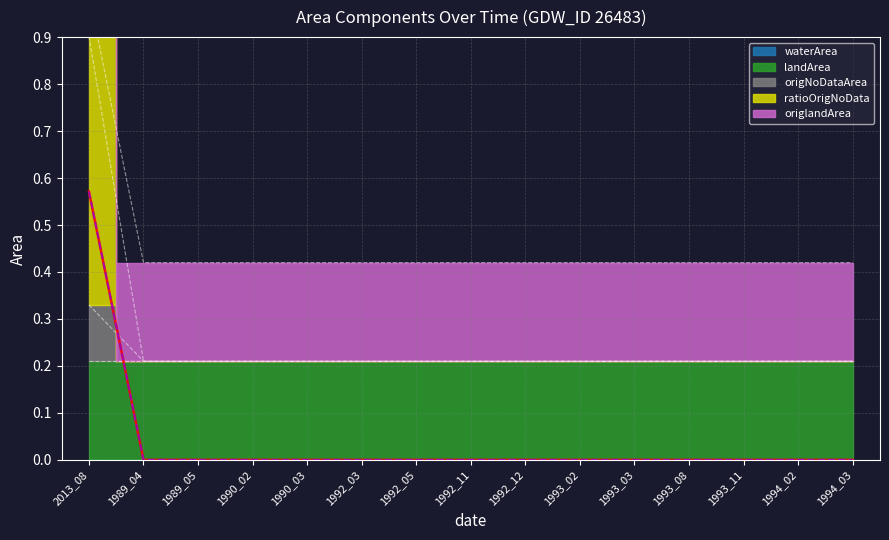

What position from the right is 1994_03?

1